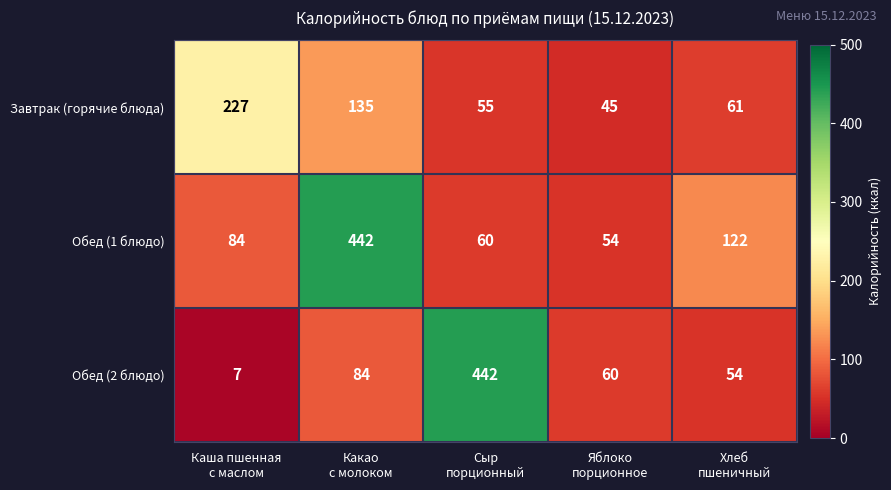

What is the maximum value shown in the chart?

442